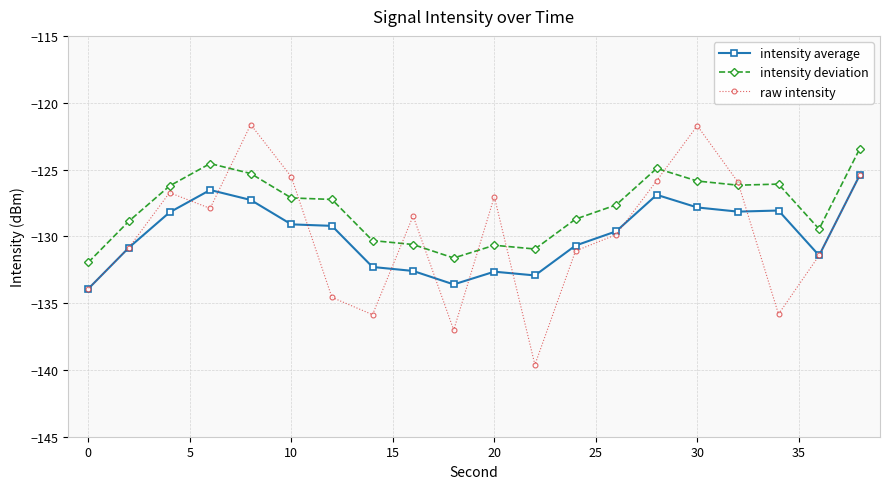

True or false: raw intensity has more than 0 points higher than both neighbors.

True